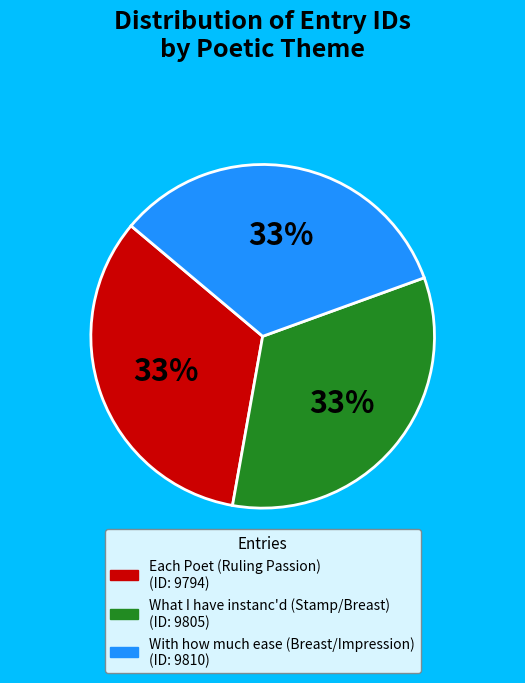

The What I have instanc'd (Stamp/Breast) slice represents 22% of the pie. True or false?

False